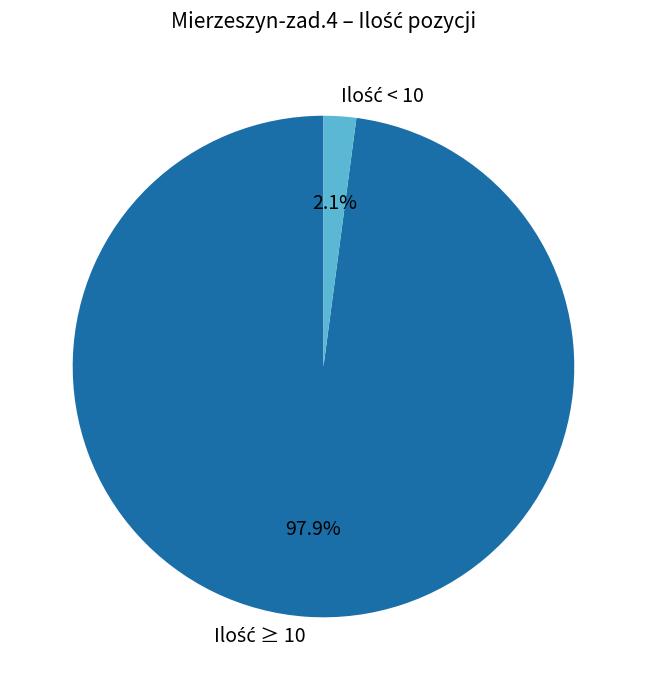

Is there a majority slice in this chart?

Yes